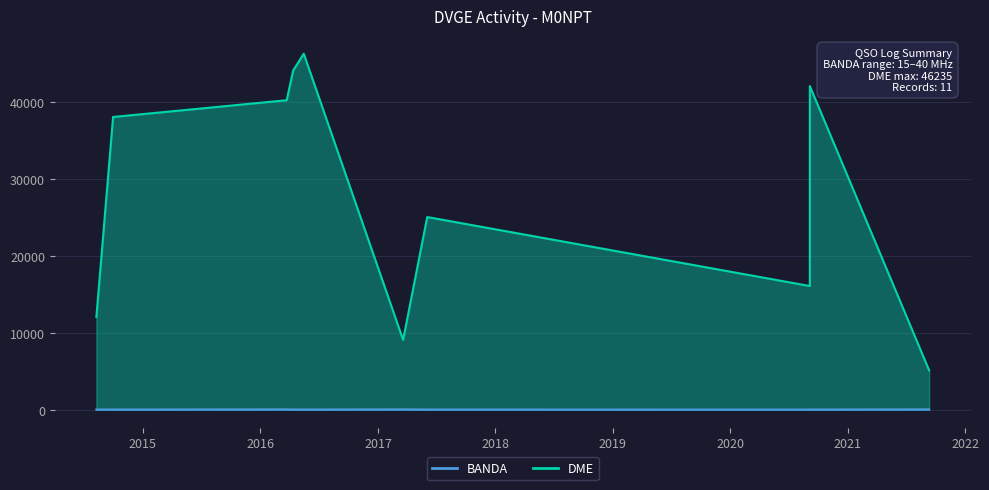

List the series in order of their peak value, lowest first.

BANDA, DME